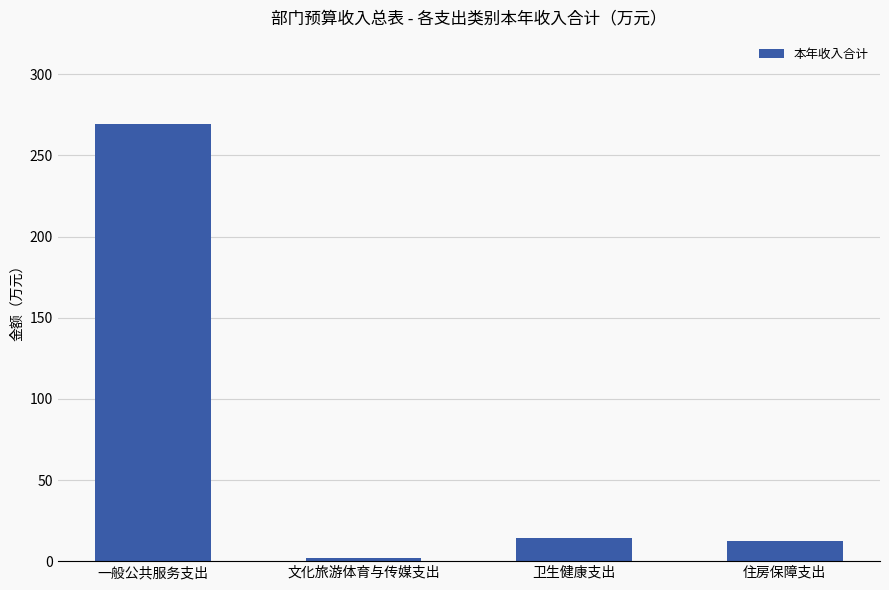

Which category has the lowest value across all series?

文化旅游体育与传媒支出